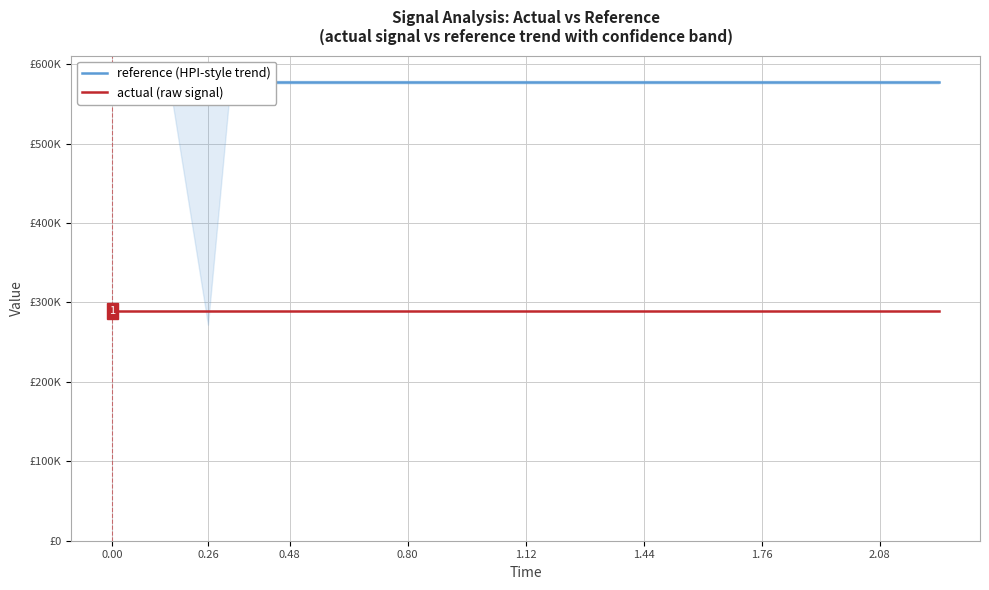

List the series in order of their peak value, lowest first.

actual (raw signal), reference (HPI-style trend)